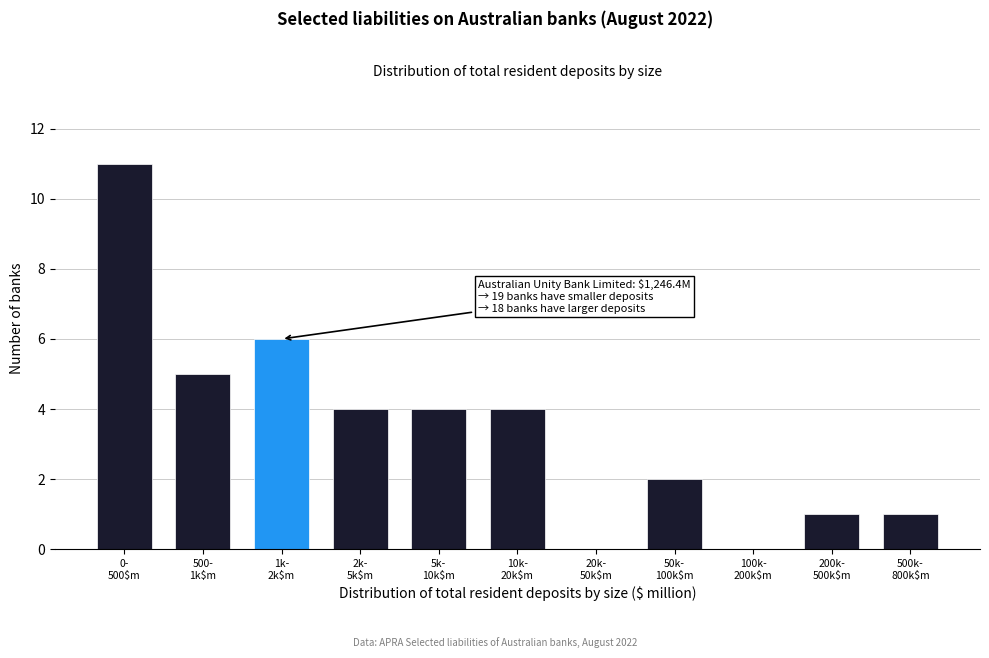

What is the maximum value shown in the chart?

11